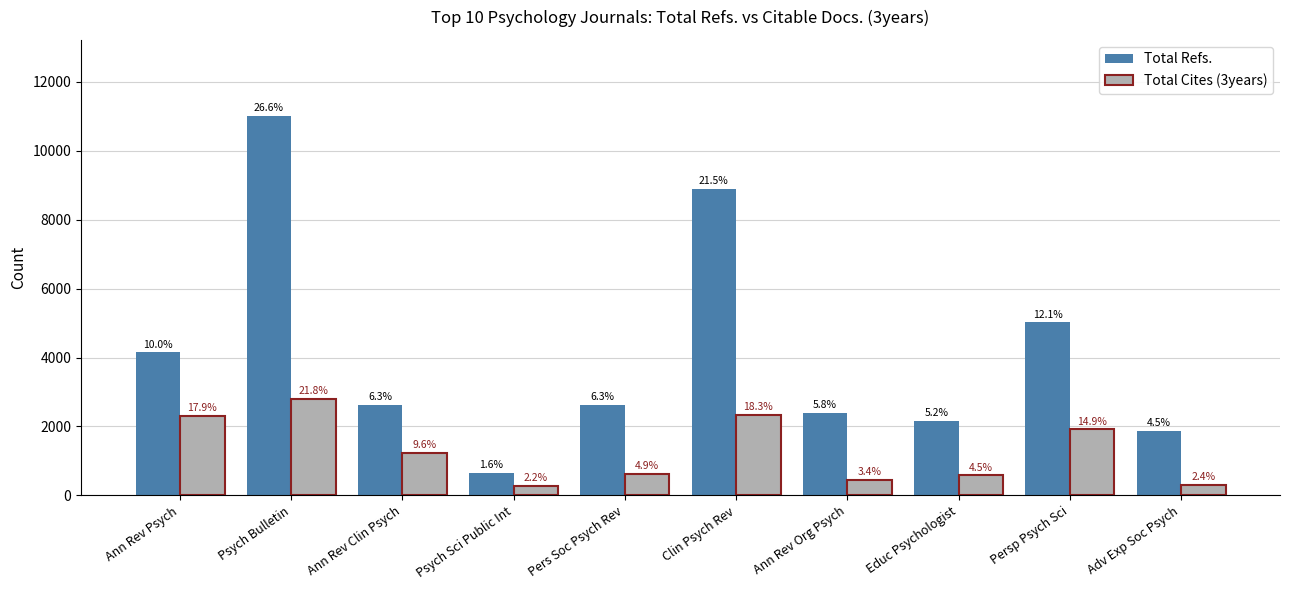

What are all the series names shown in the legend?

Total Refs., Total Cites (3years)